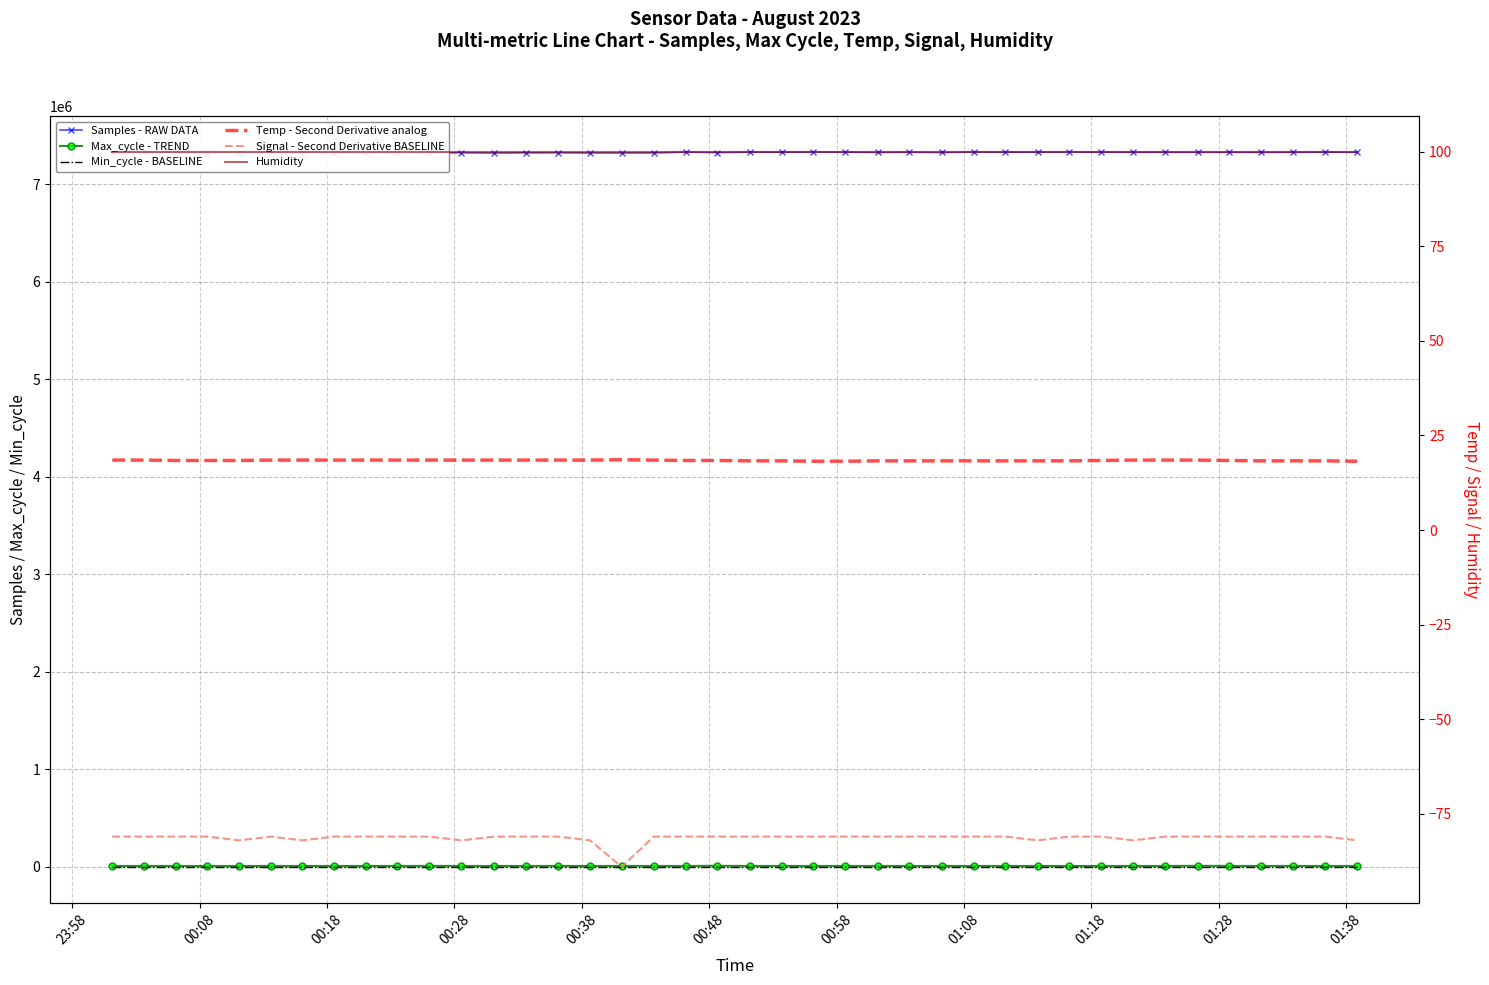

At which label is Max_cycle - TREND closest to 9955?

01:38